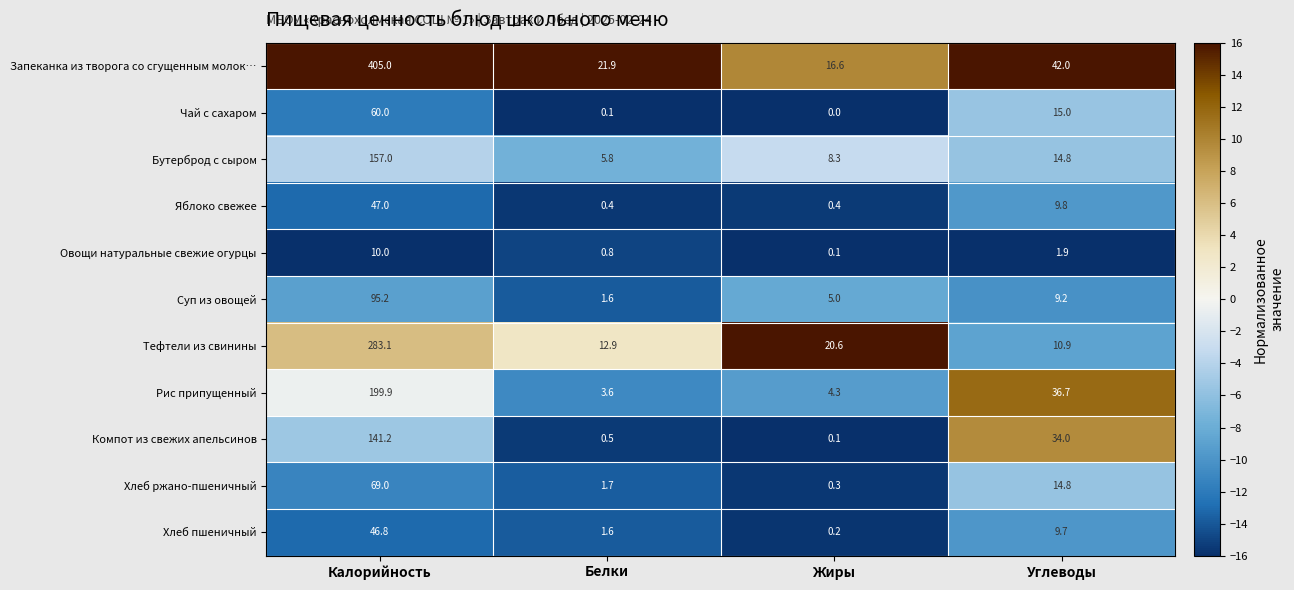

The Суп из овощей series shows 1.6 at Белки. True or false?

True